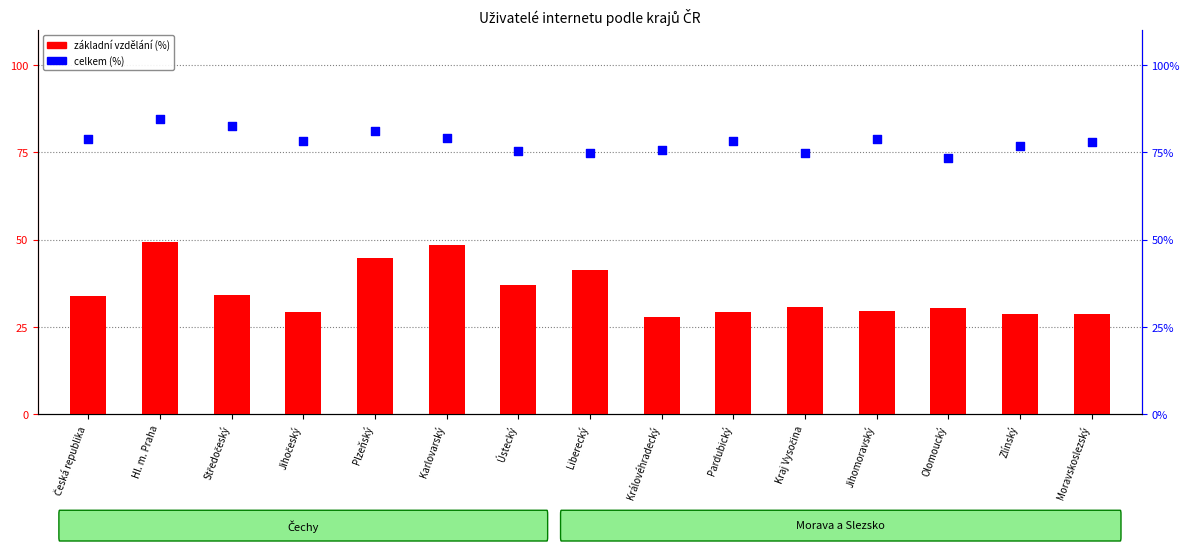

Which series has the widest spread of Y values?

základní vzdělání (%)